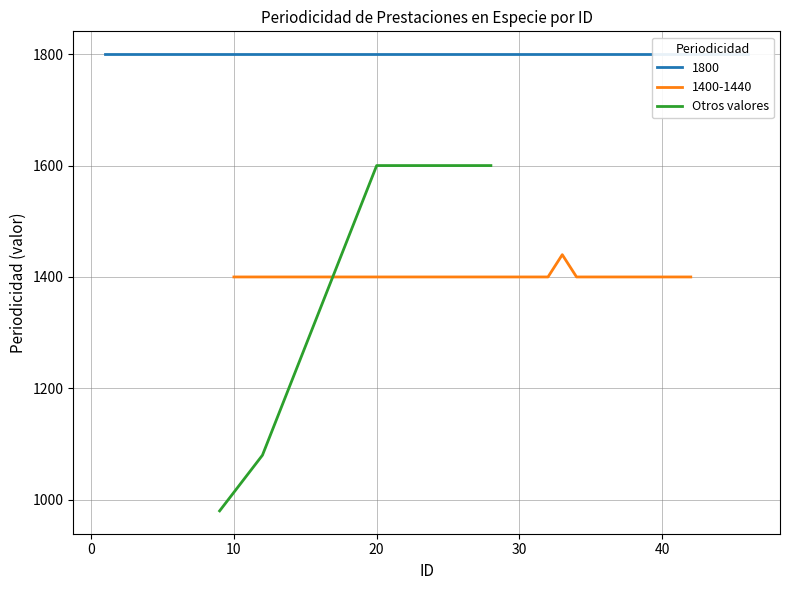

What is the lowest value of the Otros valores series?

980